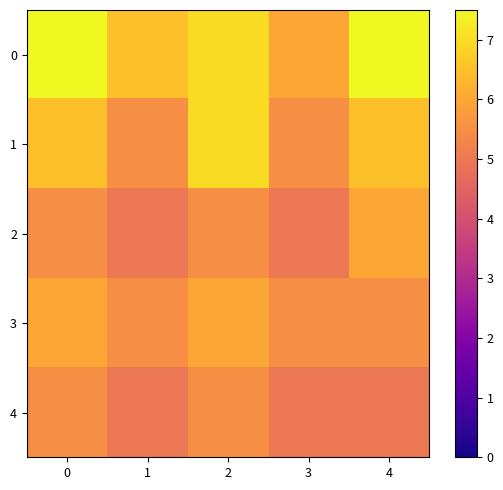

Rank the series at 2 from highest to lowest value.

0, 1, 3, 2, 4